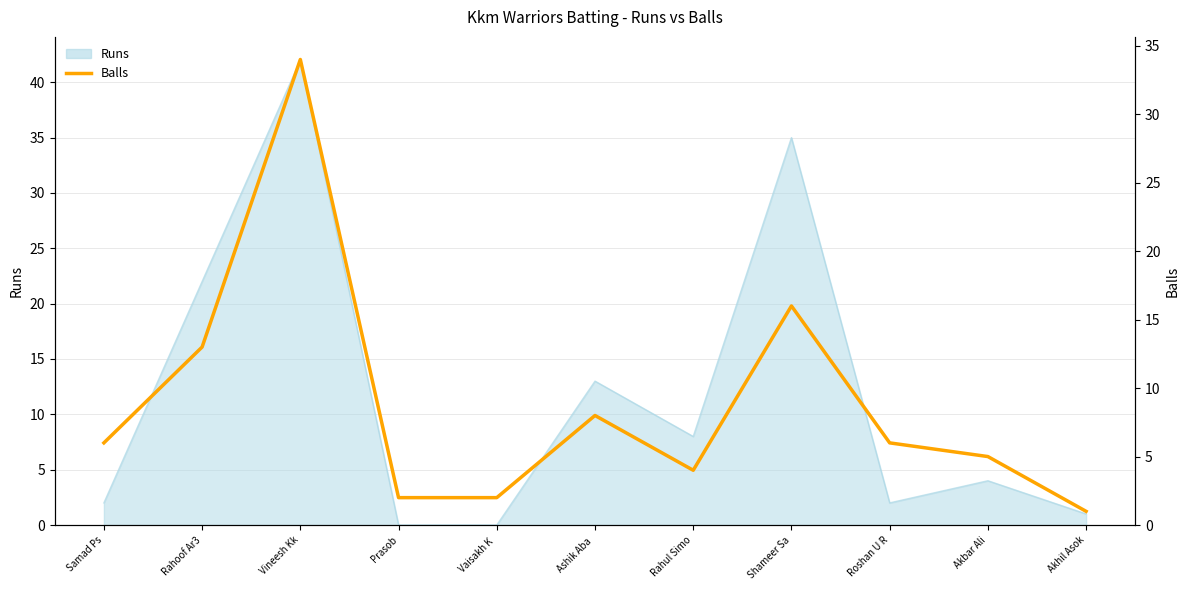

At which category does the data reach its first local peak?

Vineesh Kk